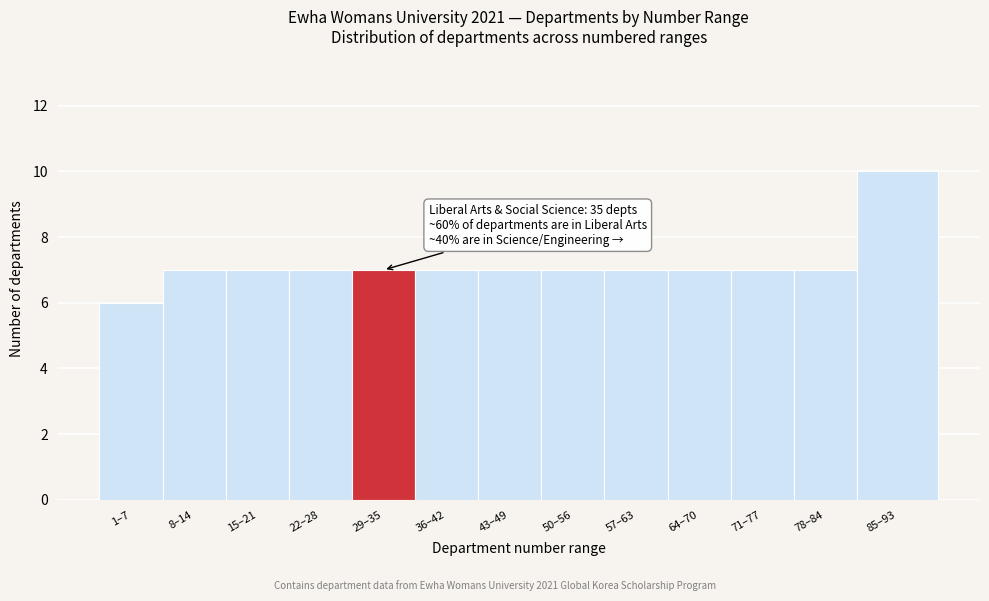

Reading right to left, what are all the values shown in this chart?

10	7	7	7	7	7	7	7	7	7	7	7	6